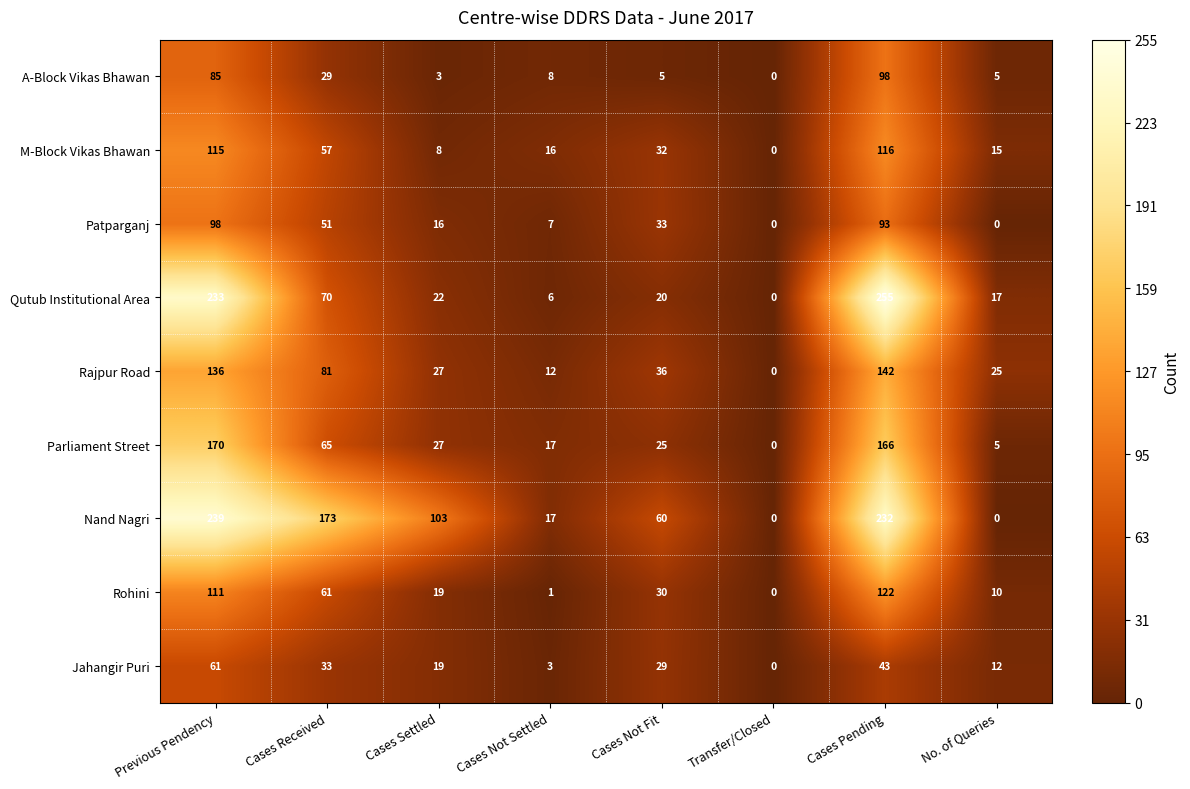

How many values in Parliament Street are above zero?

7